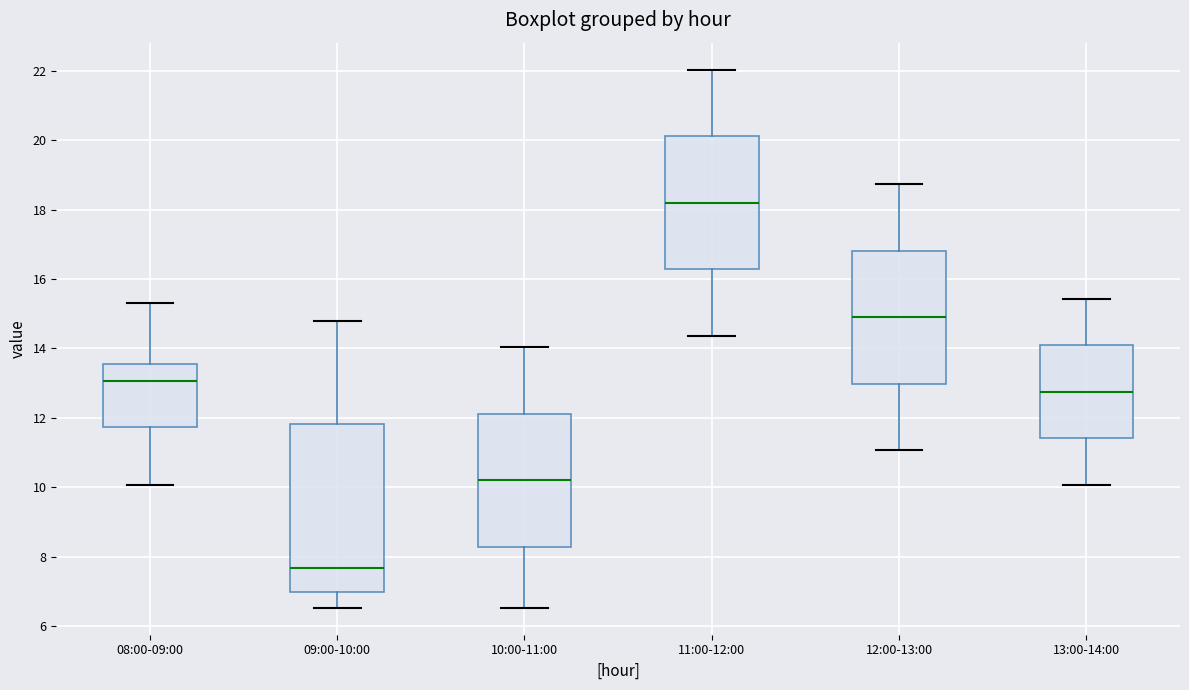

Which box has the highest median line?

11:00-12:00